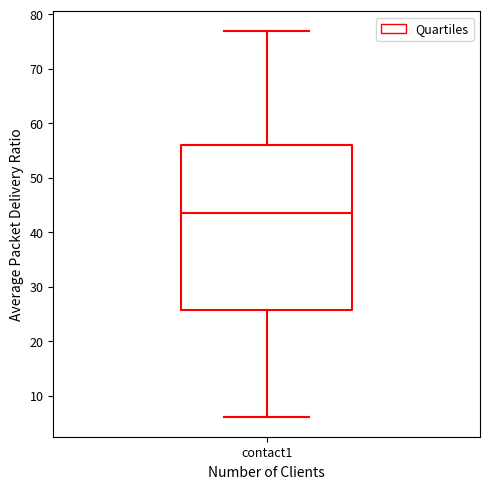

Transcribe this box plot: give where the median line is, the range the box spans, and where the two whiskers end, as read against the y-axis. The values are not printed on the chart, so give them approximately, as read against the axis.

median 44, box 26 to 56, whiskers 6 to 77